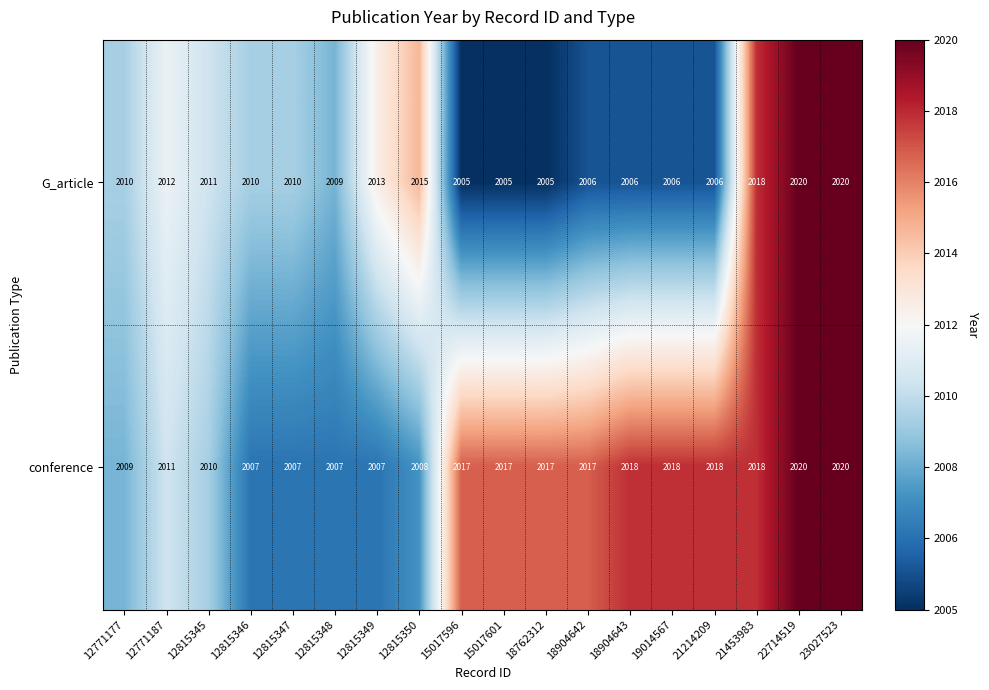

What is the difference between the highest and lowest values at 19014567?

12